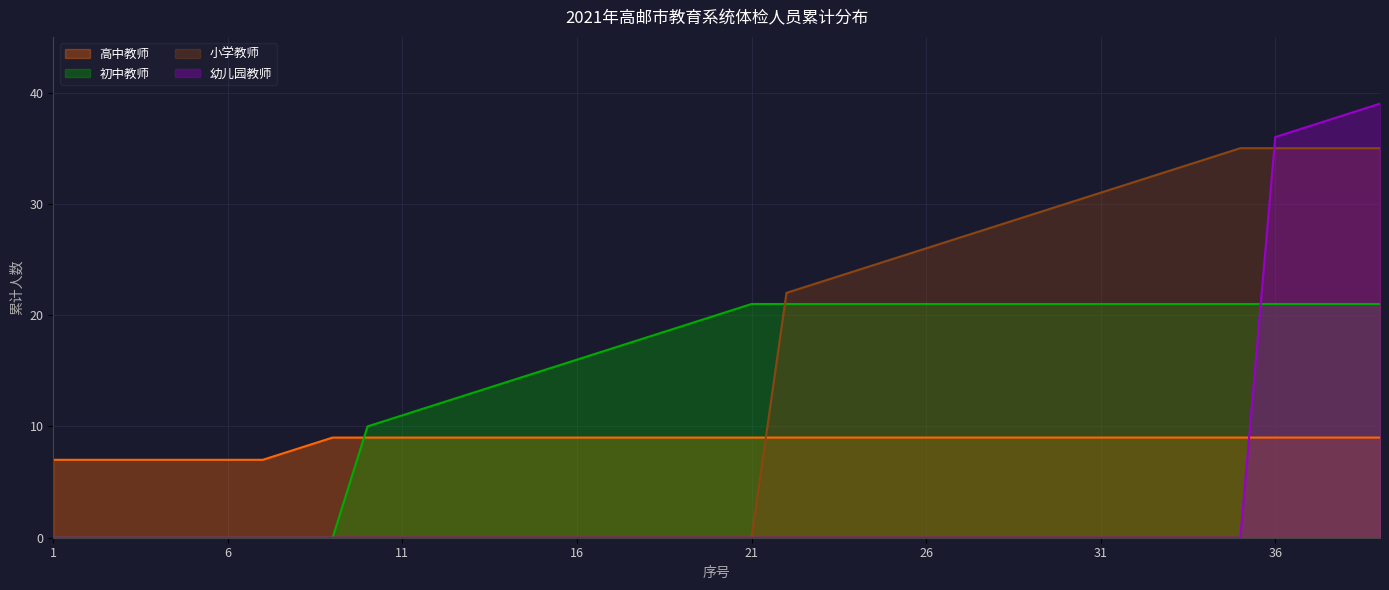

True or false: 幼儿园教师 has a value of 0 at 7.

True